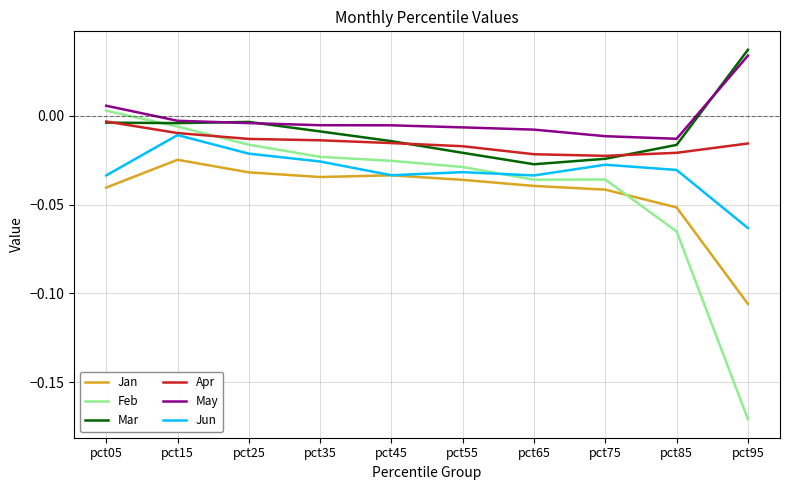

What is the total value across all series at pct95?

-0.3